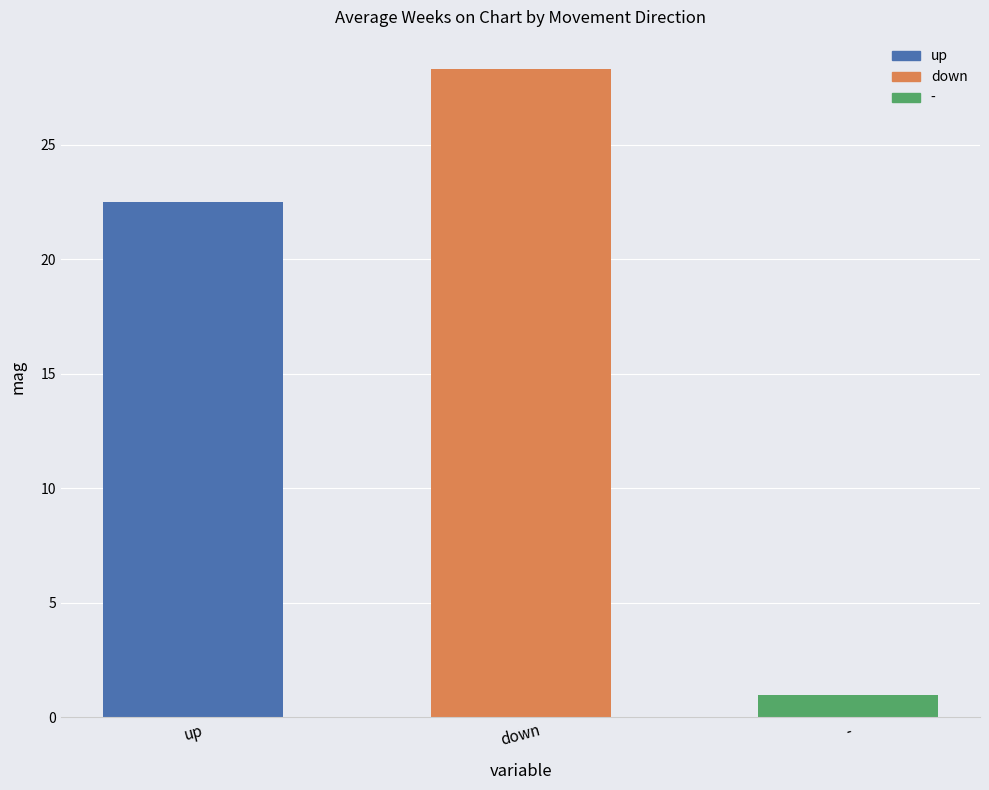

What is the value of the 2nd bar from the left?

28.3